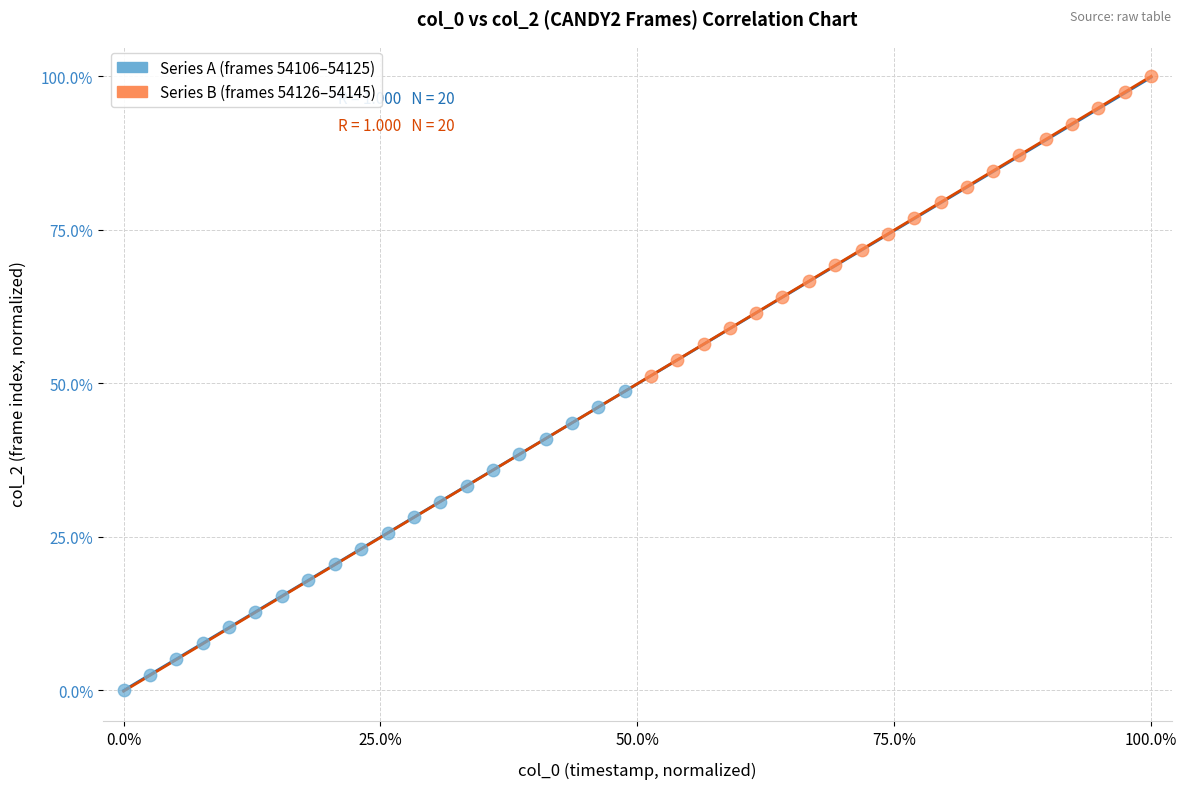

Which series contains the highest Y value?

Series B (frames 54126–54145)